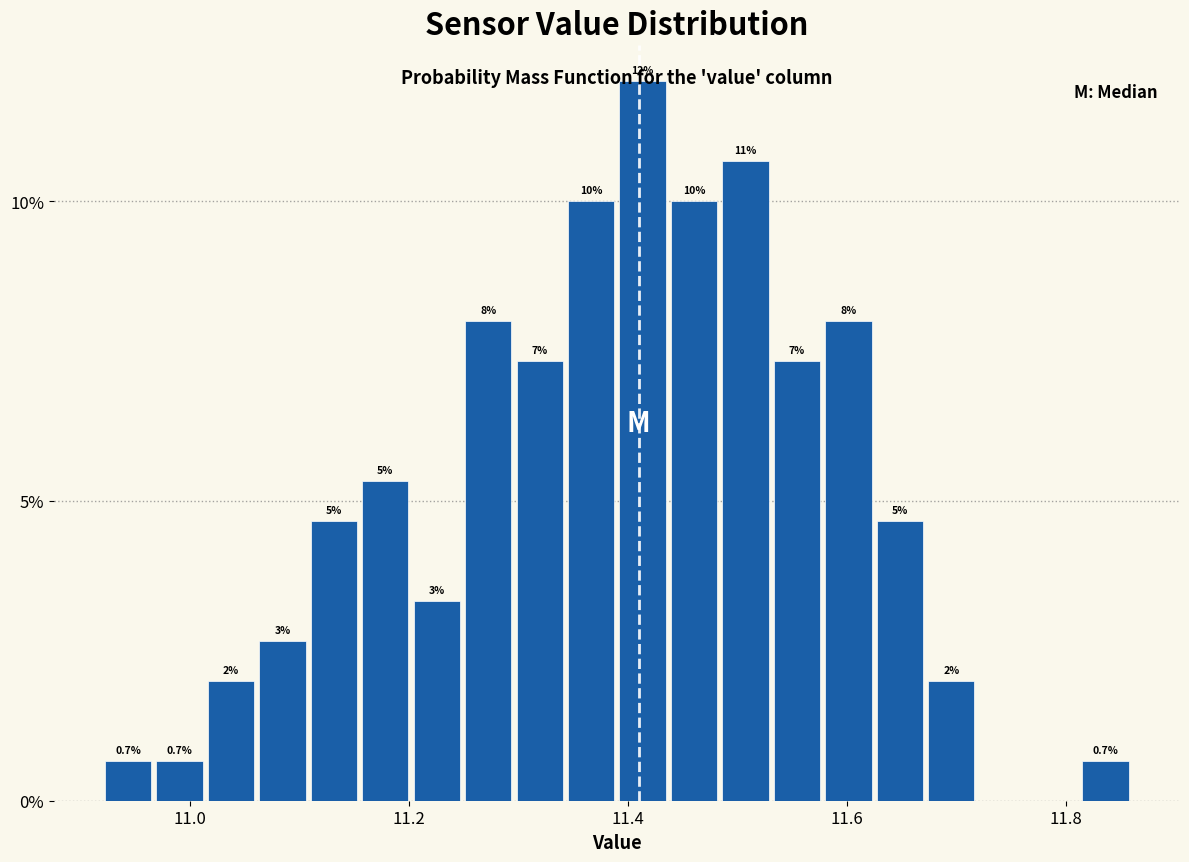

Read against the x-axis, roughly where is the centre of the tallest bar?

11.42